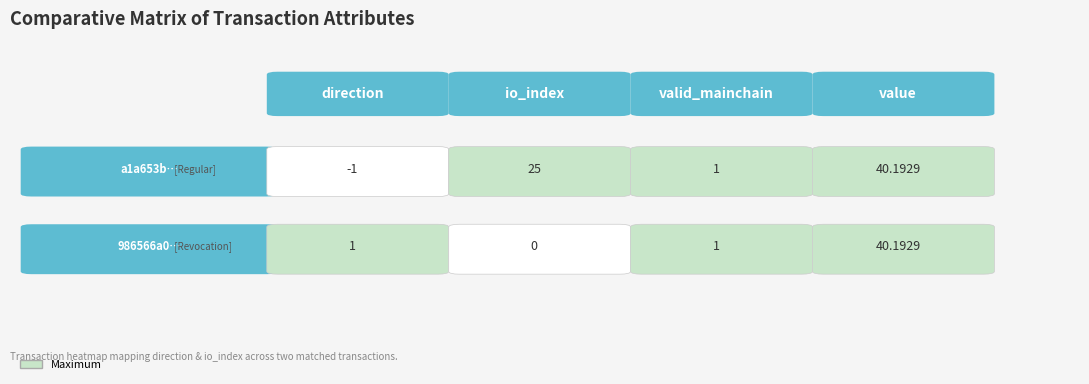

The value of a1a653b78adb634a9b8e037ba55cae6caf23564 at direction is -1. True or false?

False